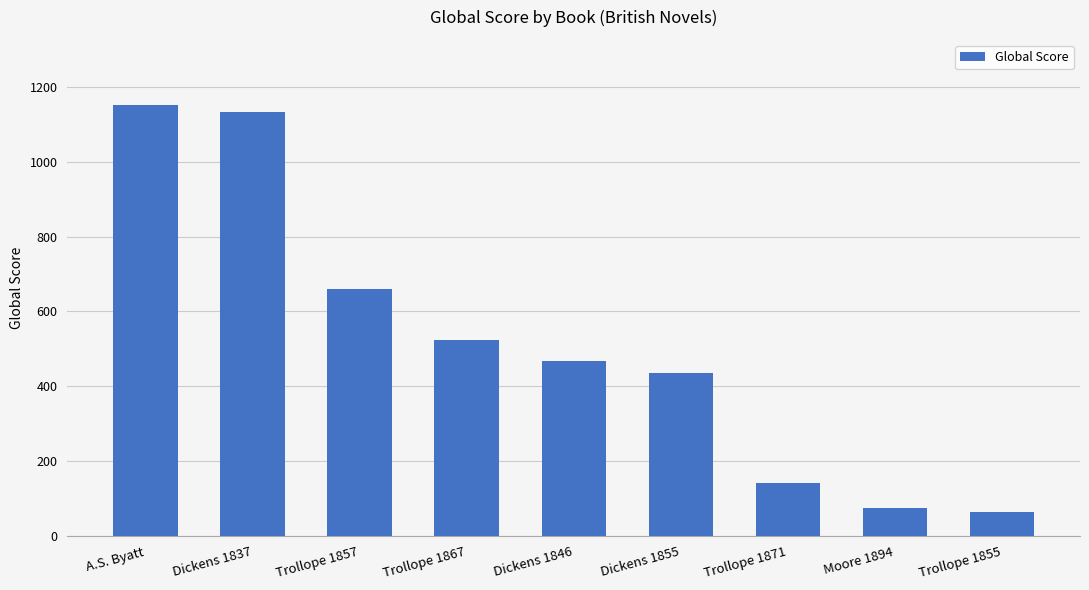

True or false: the data shows 300 at Trollope 1867.

False